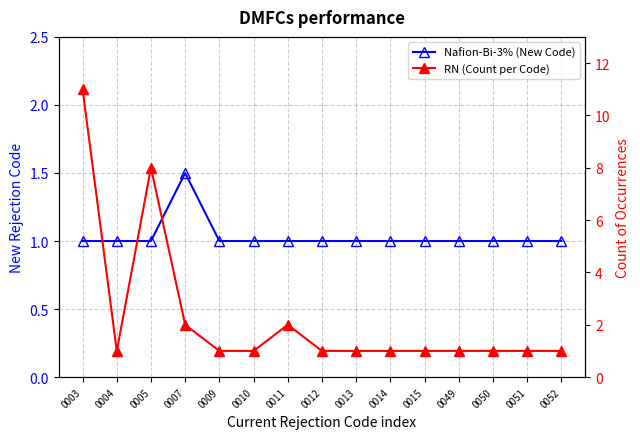

List the labels in order of Nafion-Bi-3% (New Code) value, largest first.

0007, 0003, 0004, 0005, 0009, 0010, 0011, 0012, 0013, 0014, 0015, 0049, 0050, 0051, 0052